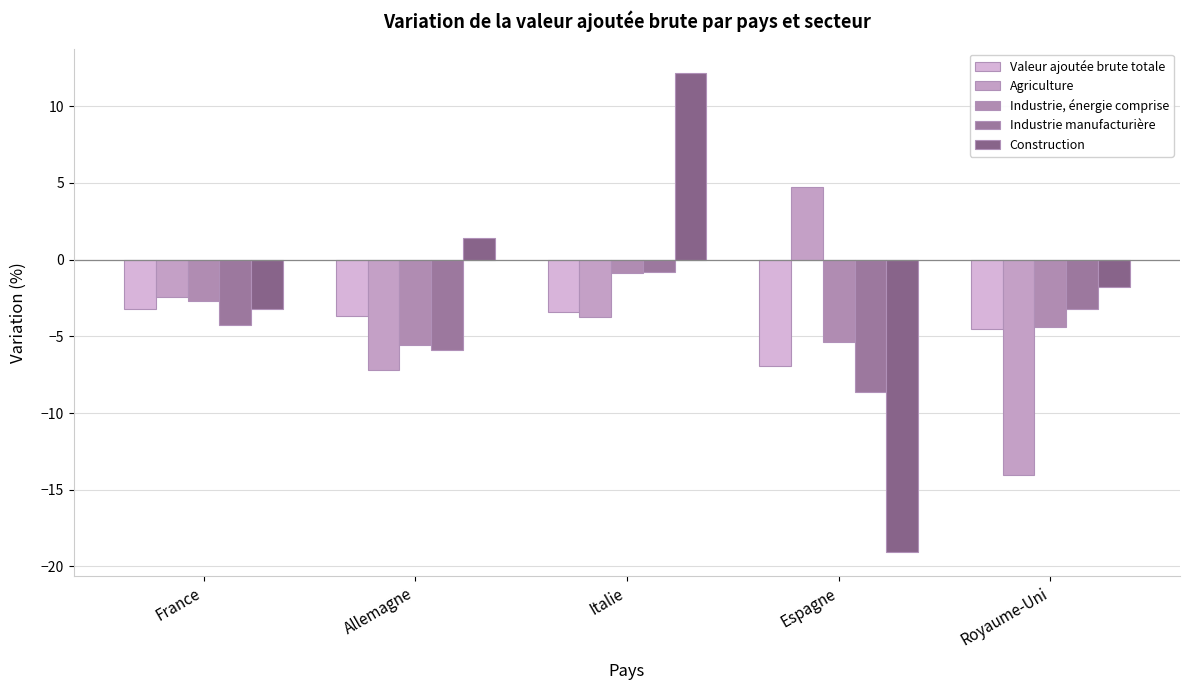

Does the chart contain any negative values?

Yes